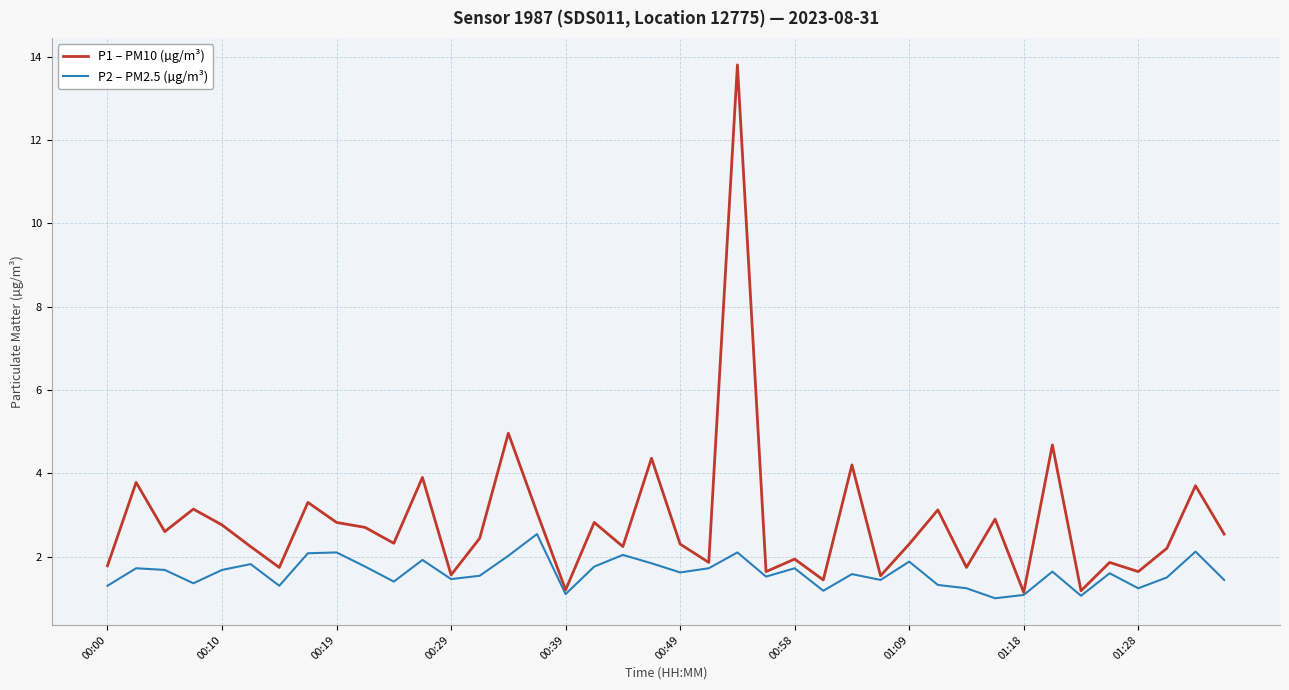

Does the chart have visible grid lines?

Yes